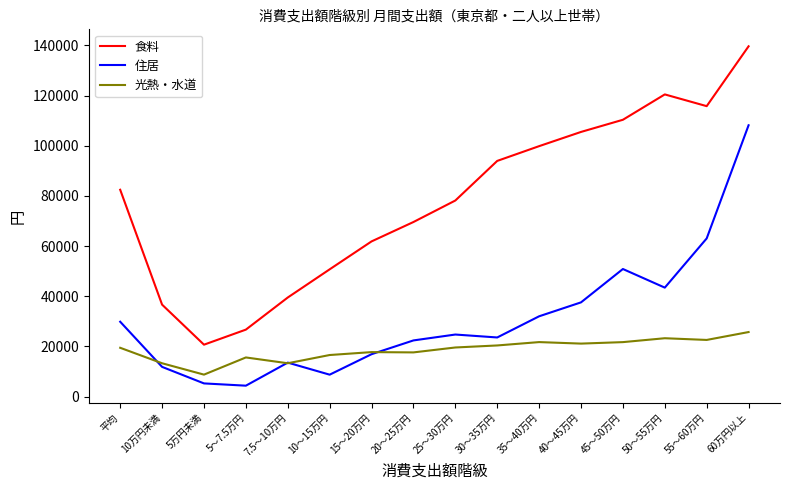

Where is the first local maximum for 光熱・水道?

5～7.5万円